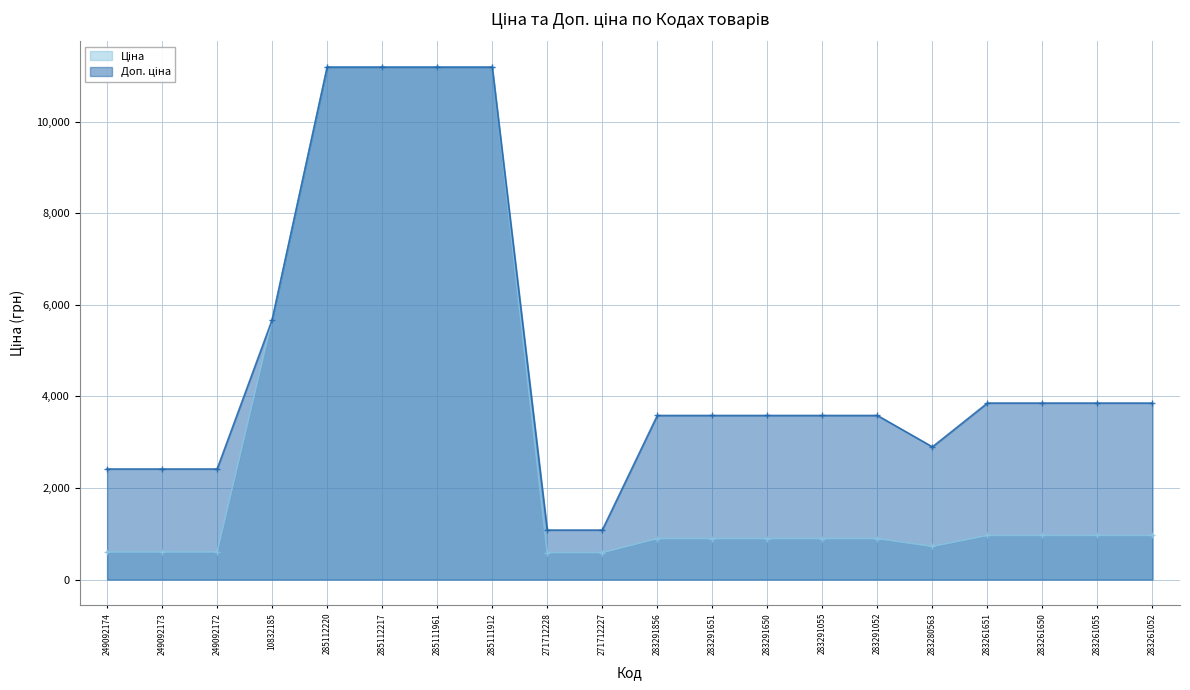

Is it true that Ціна equals 895.9 at 283291052?

True